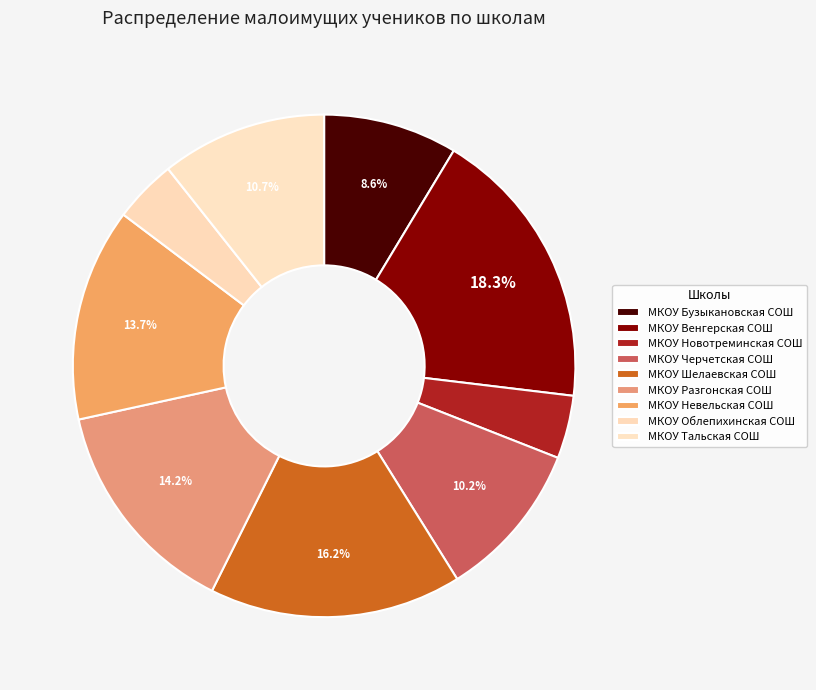

To the nearest percent, what percentage of the pie is МКОУ Новотреминская СОШ?

4%